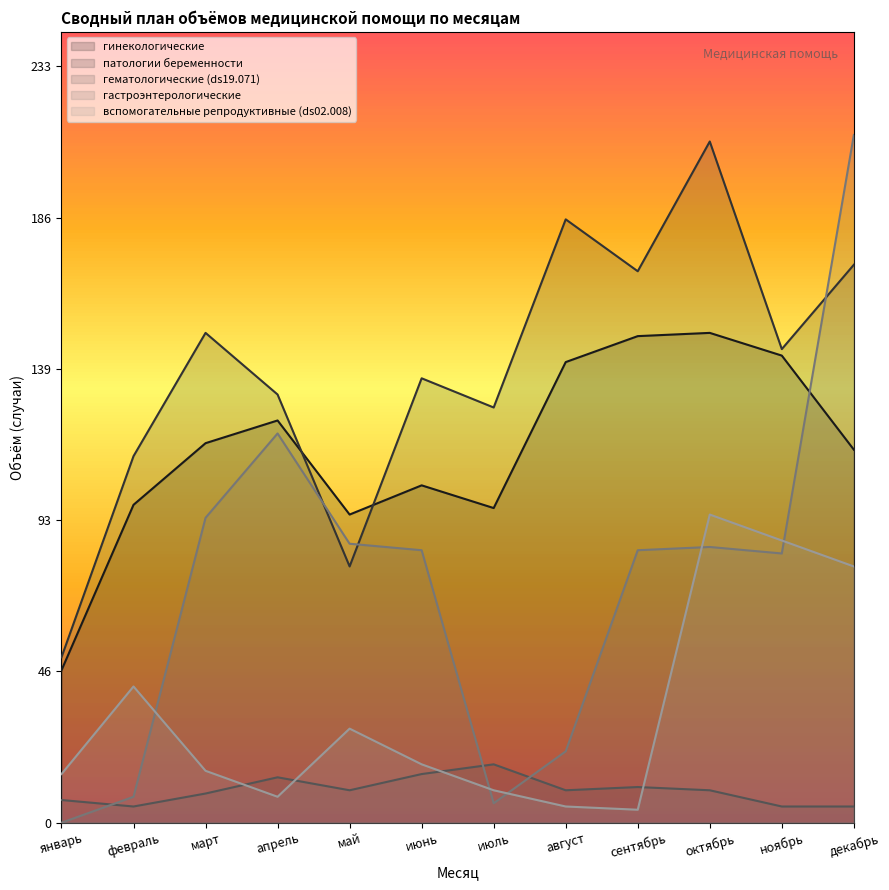

The гастроэнтерологические series shows 11 at февраль. True or false?

False